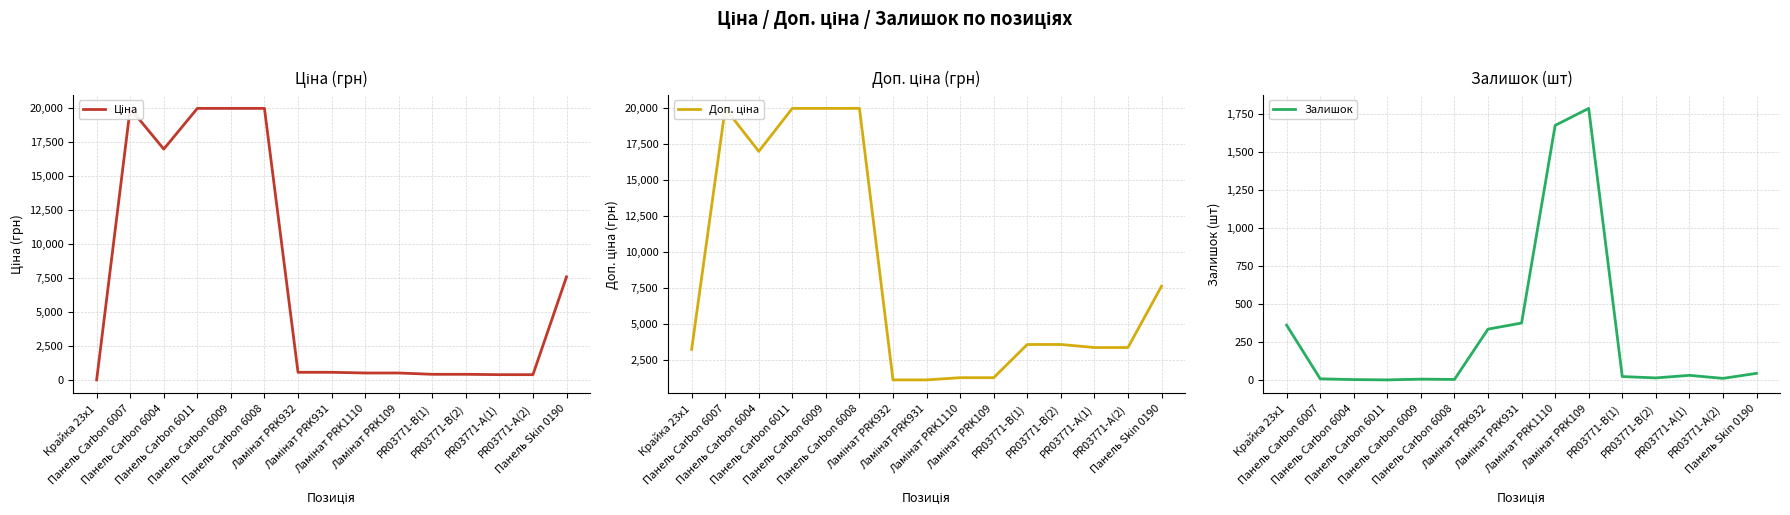

Rank the series at Ламінат PRK109 from highest to lowest value.

Залишок, Доп. ціна, Ціна